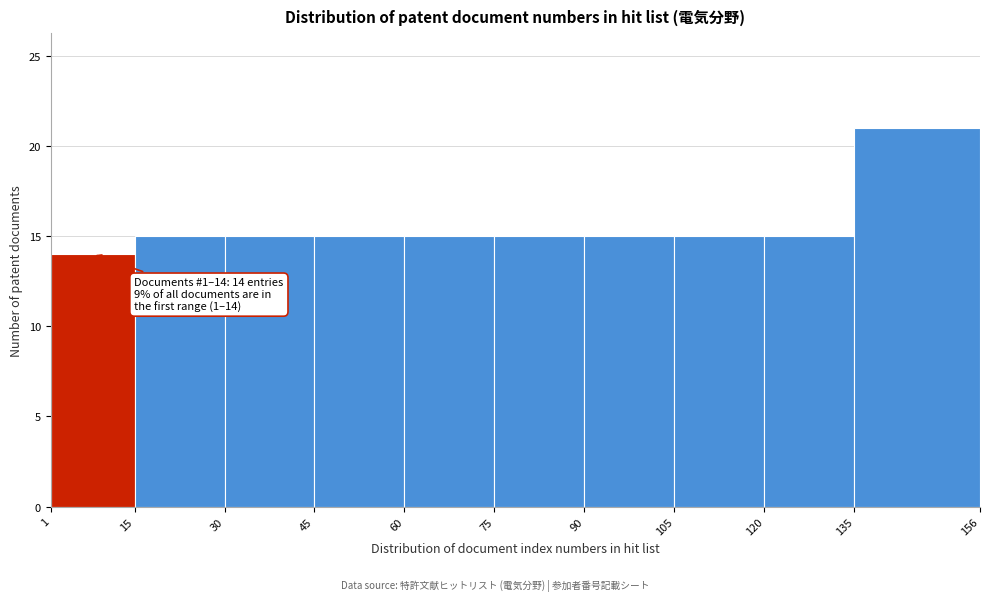

Which range on the x-axis has the tallest bar?

135 to 156